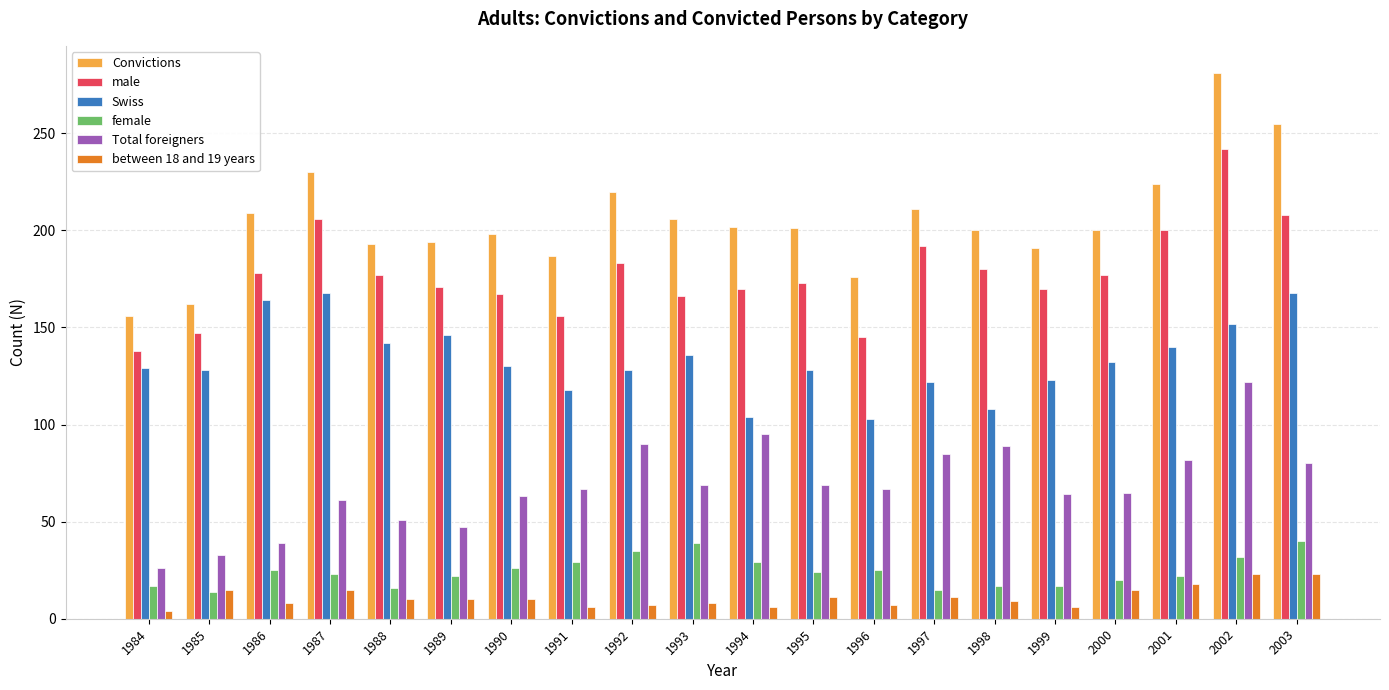

Rank the series at 1992 from lowest to highest value.

between 18 and 19 years, female, Total foreigners, Swiss, male, Convictions